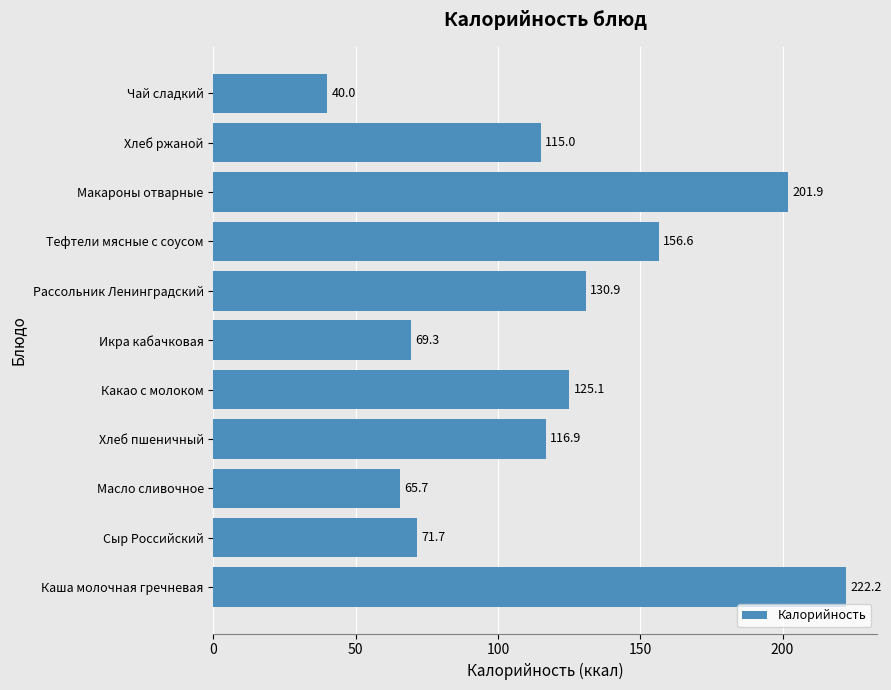

At which label is the value closest to 131?

Рассольник Ленинградский